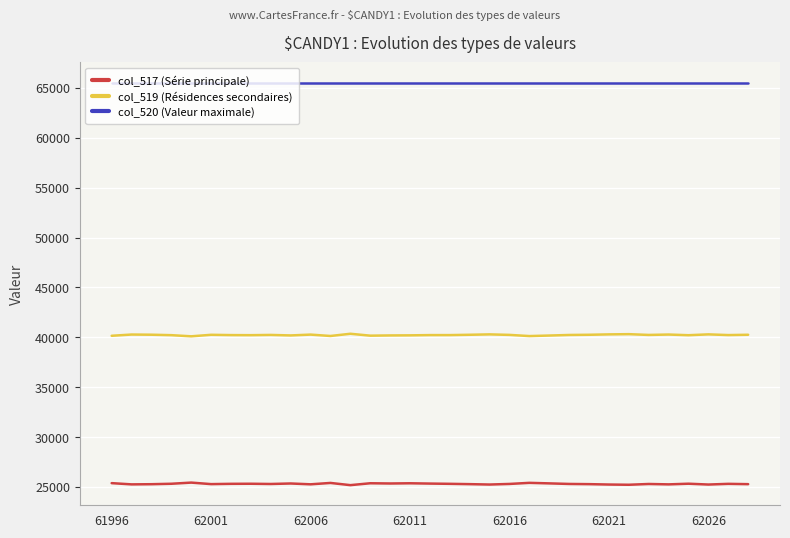

List the series in order of their overall mean, lowest first.

col_517 (Série principale), col_519 (Résidences secondaires), col_520 (Valeur maximale)